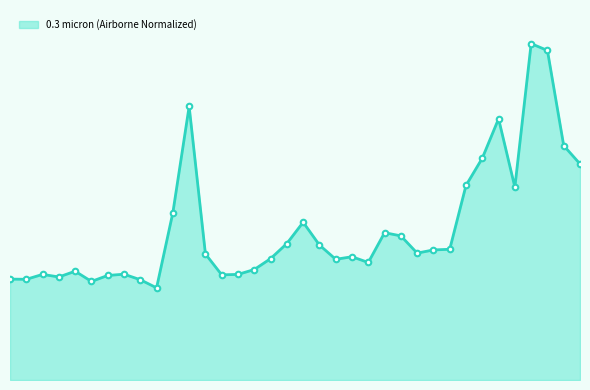

Rank the categories by value from highest to lowest.

32, 33, 11, 30, 34, 29, 35, 28, 31, 10, 18, 23, 24, 17, 19, 27, 26, 25, 12, 21, 16, 20, 22, 15, 4, 7, 2, 14, 13, 6, 3, 0, 1, 8, 5, 9